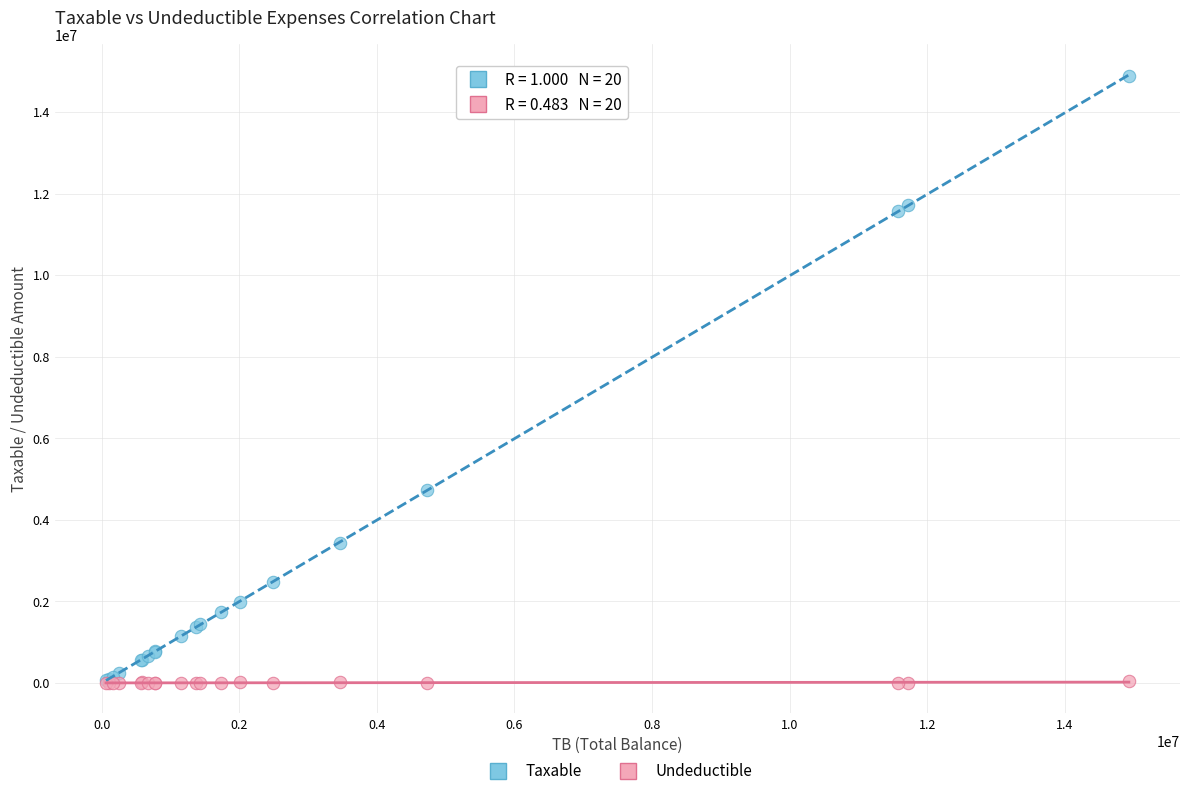

Which series has the widest spread of Y values?

Taxable